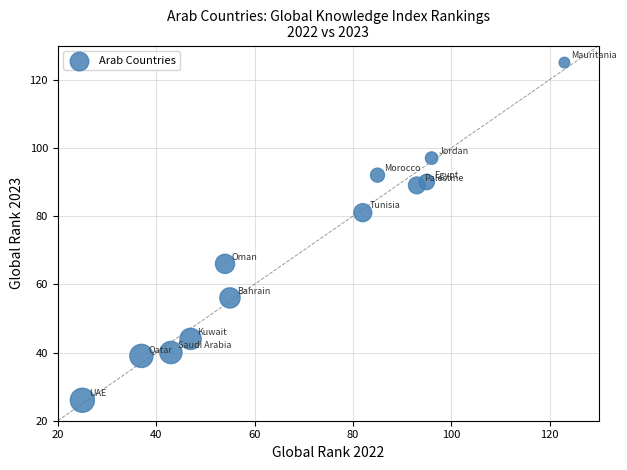

What is the range of Y values (max minus min)?

99